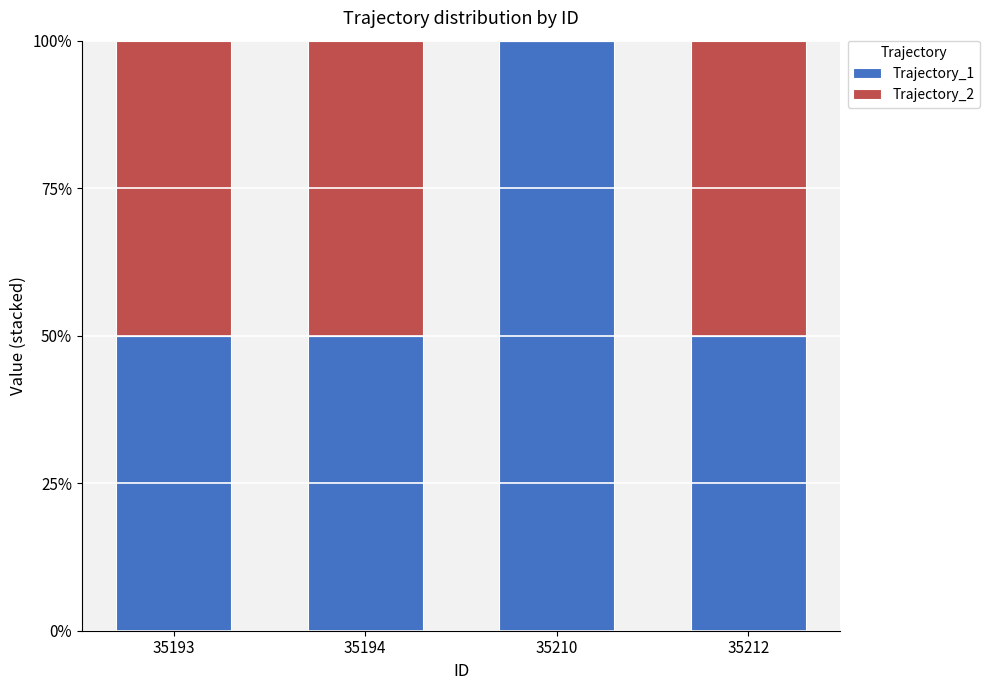

At which label does Trajectory_1 reach its peak?

35210